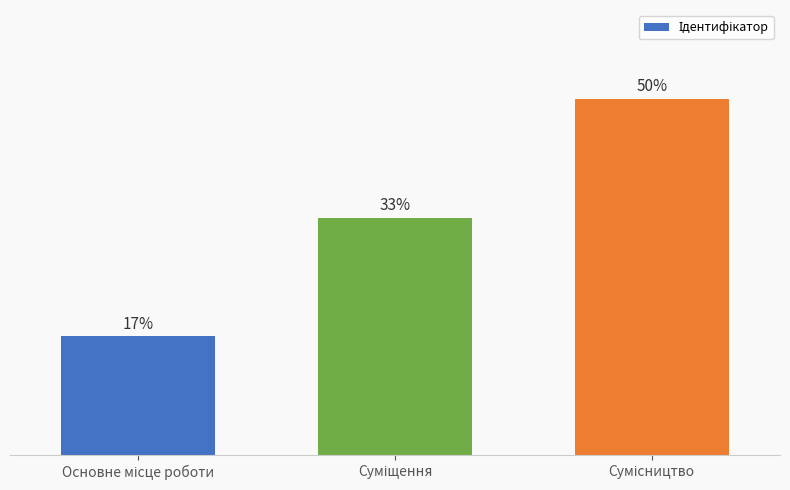

What is the value of the 1st bar from the left?

16.7